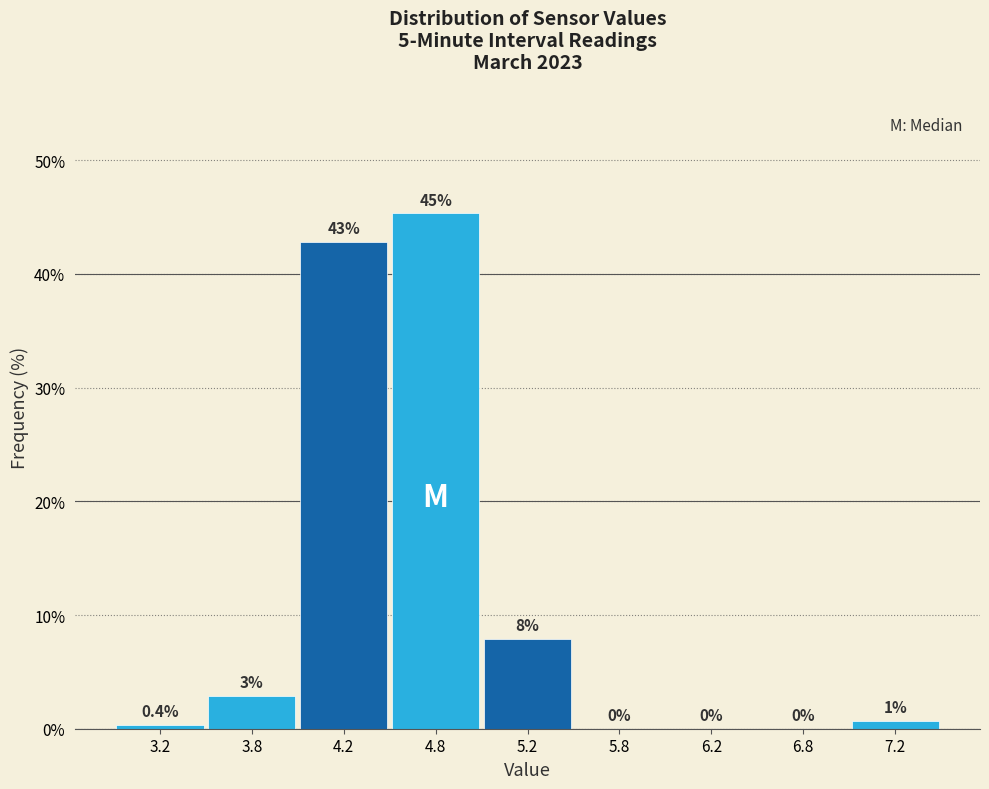

True or false: the data shows 0.0 at 5.8.

True